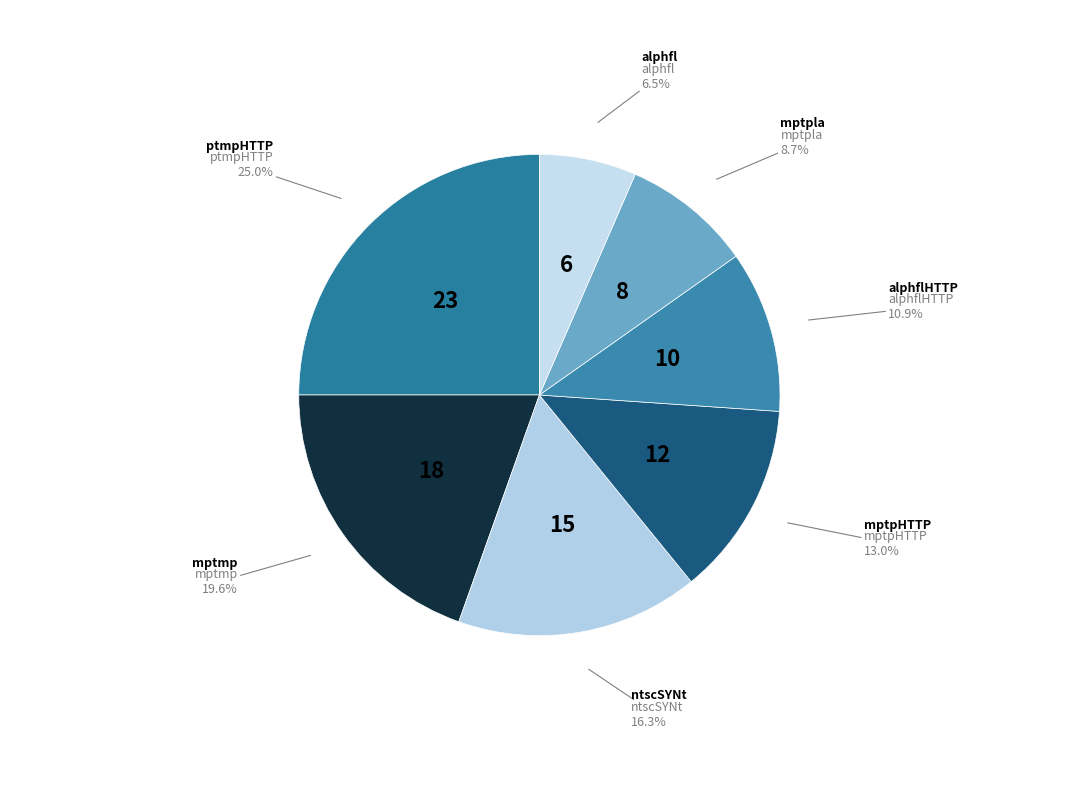

Rank the categories by value from highest to lowest.

ptmpHTTP, mptmp, ntscSYNt, mptpHTTP, alphflHTTP, mptpla, alphfl